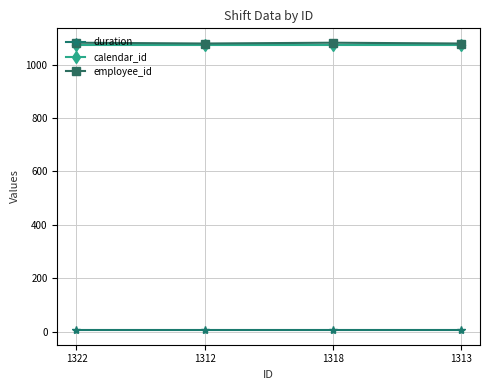

What is the value of the employee_id point at the 1st from the left?

1082